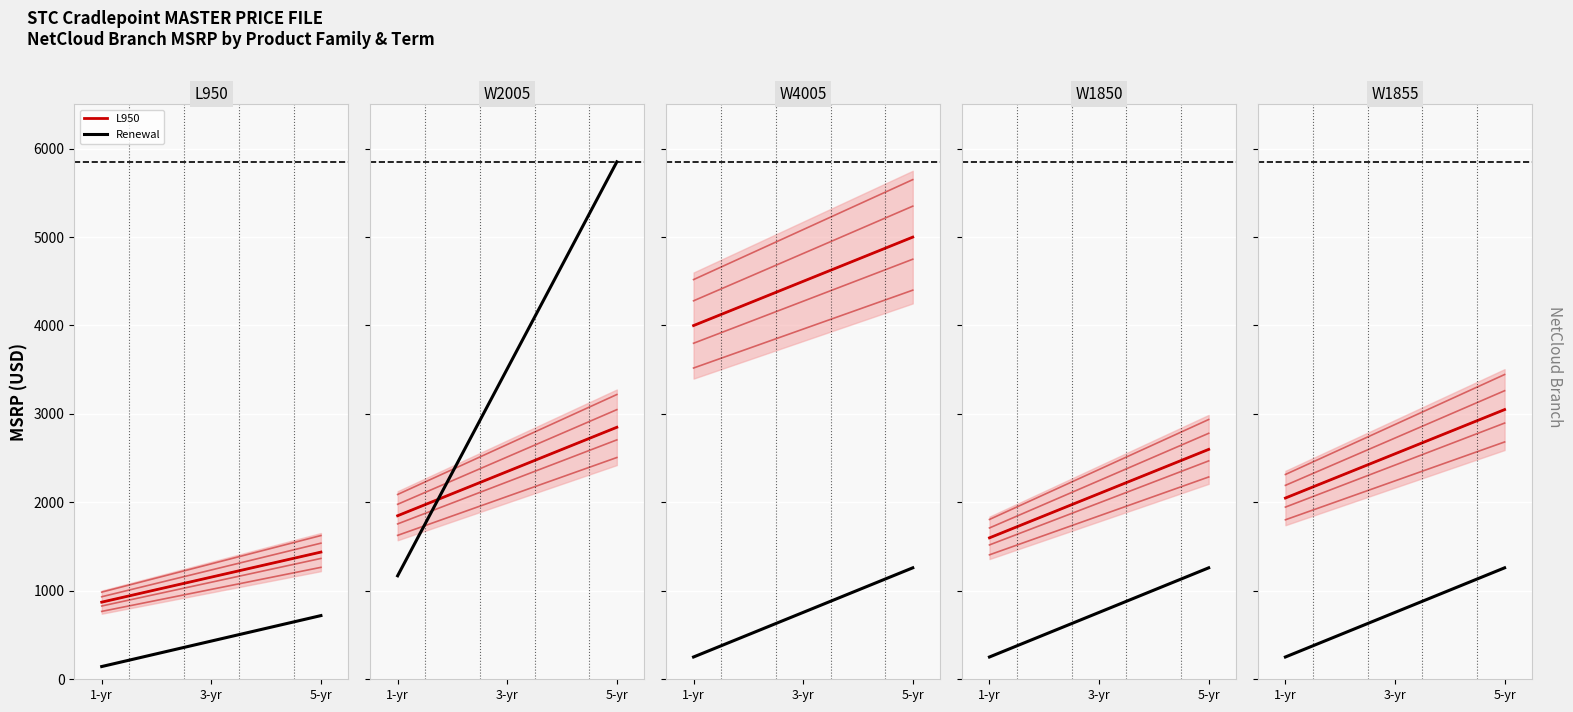

What is the difference between the highest and lowest values at 3-yr?

4067